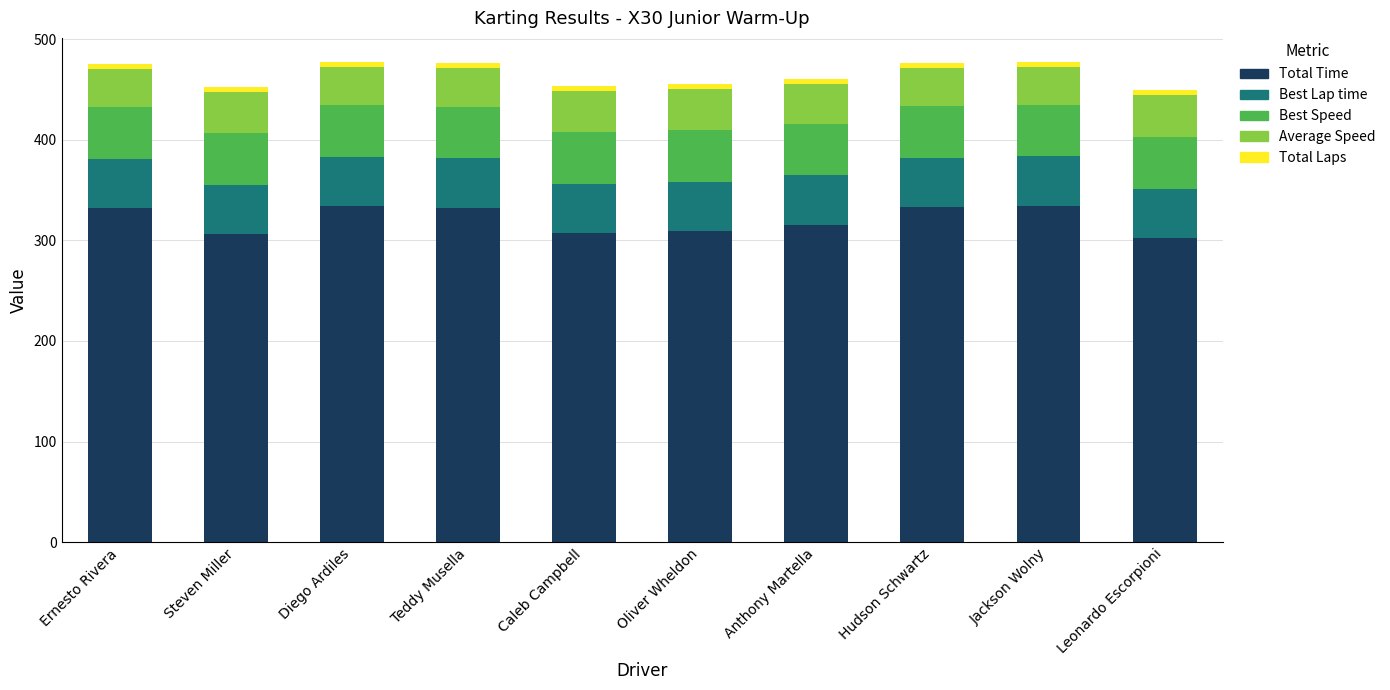

True or false: Total Time has a value of 315.5 at Anthony Martella.

True